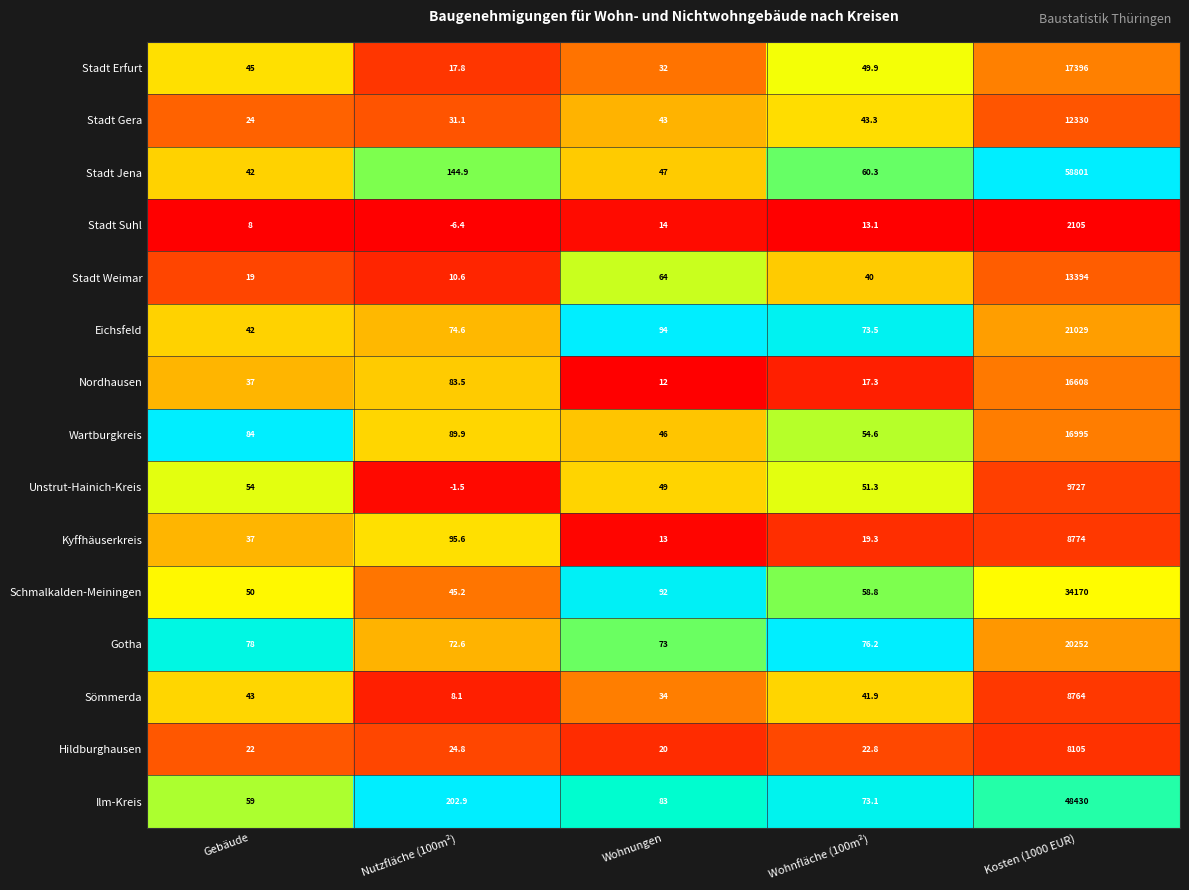

Is it true that Nordhausen equals 3.0 at Wohnungen?

False